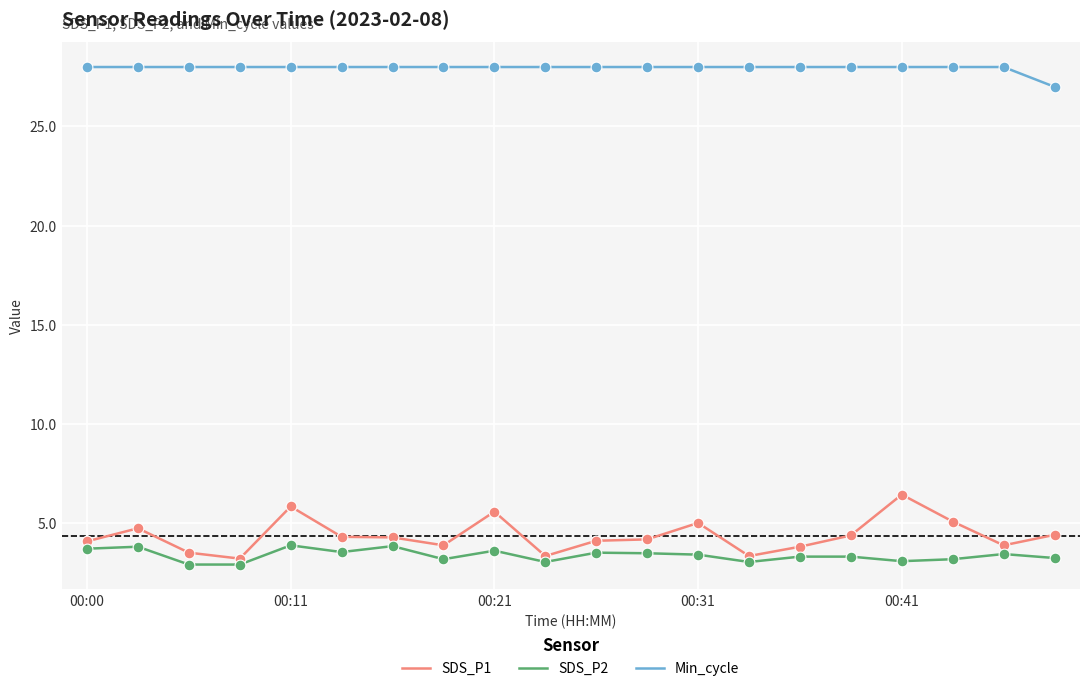

Which series has the largest range (max minus min)?

SDS_P1